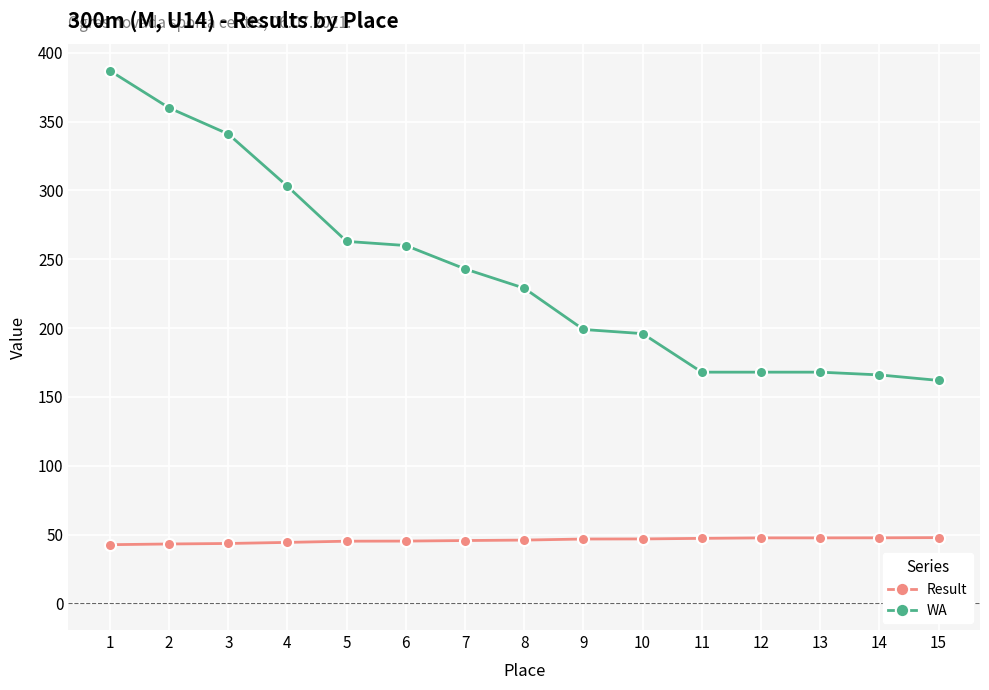

Is the value of WA at 7 greater than the value of Result at 15?

Yes